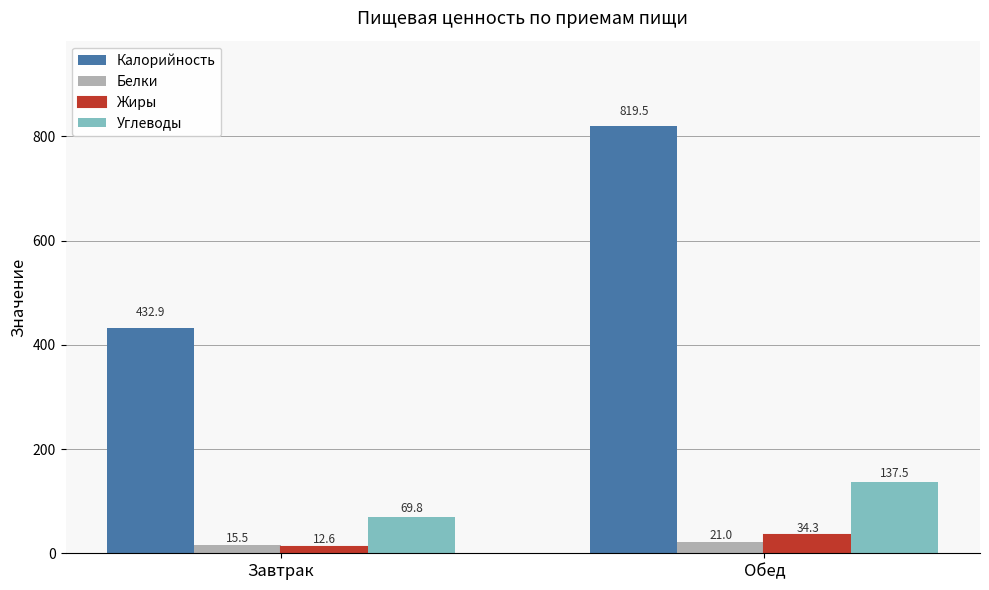

What is the difference between the maximum and minimum values in the Жиры series?

21.8